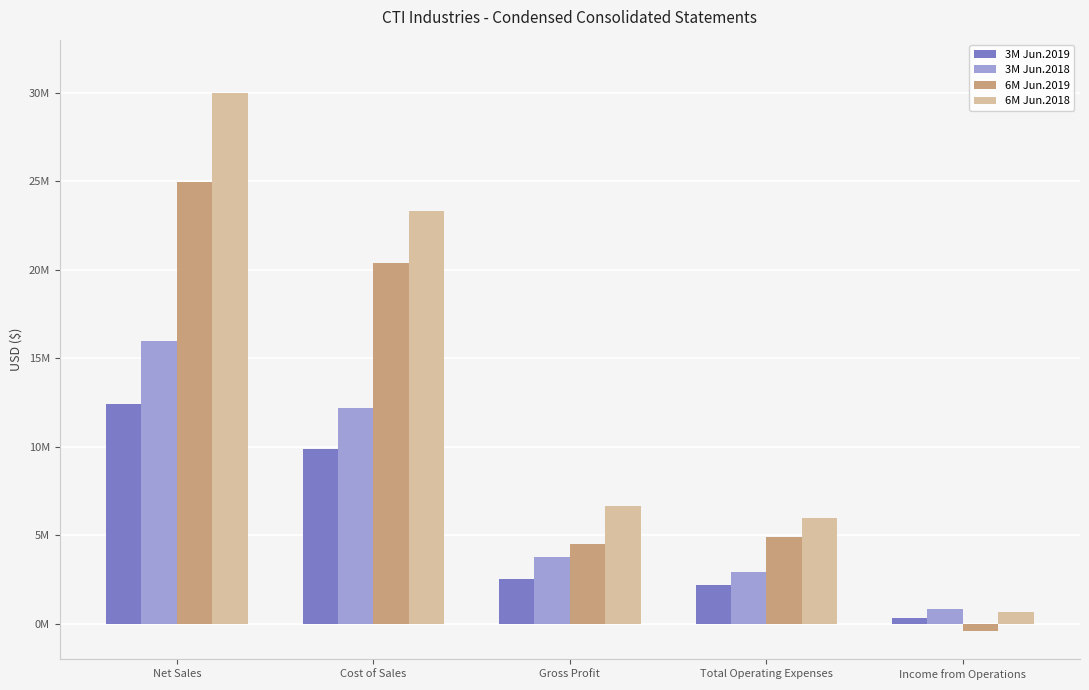

Rank the series at Net Sales from lowest to highest value.

3M Jun.2019, 3M Jun.2018, 6M Jun.2019, 6M Jun.2018